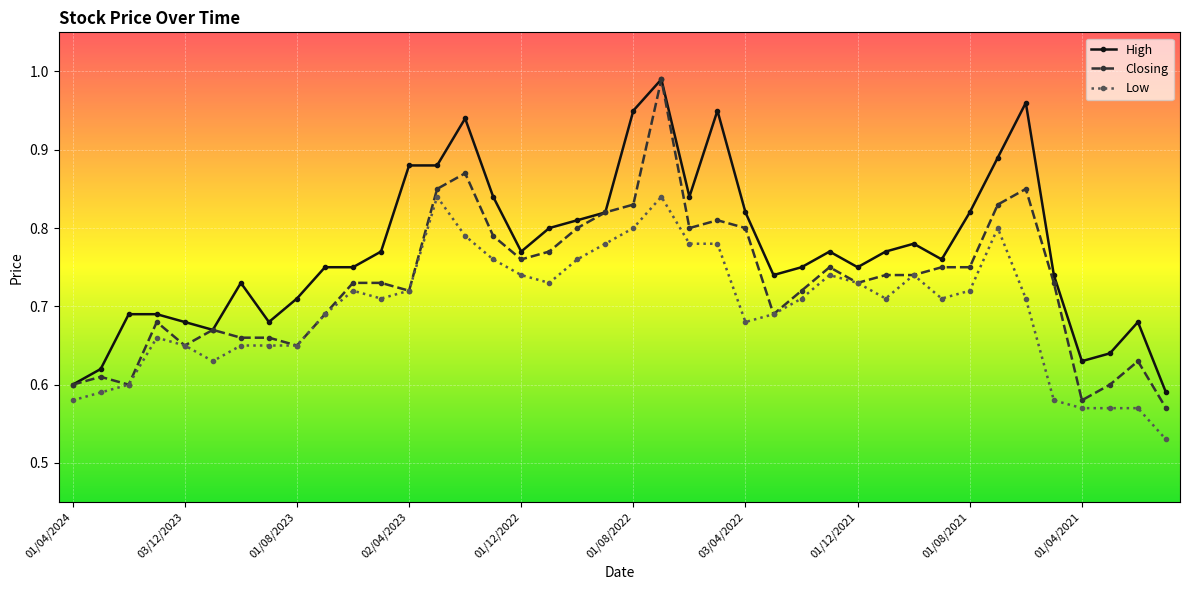

Which series has the largest total across all categories?

High